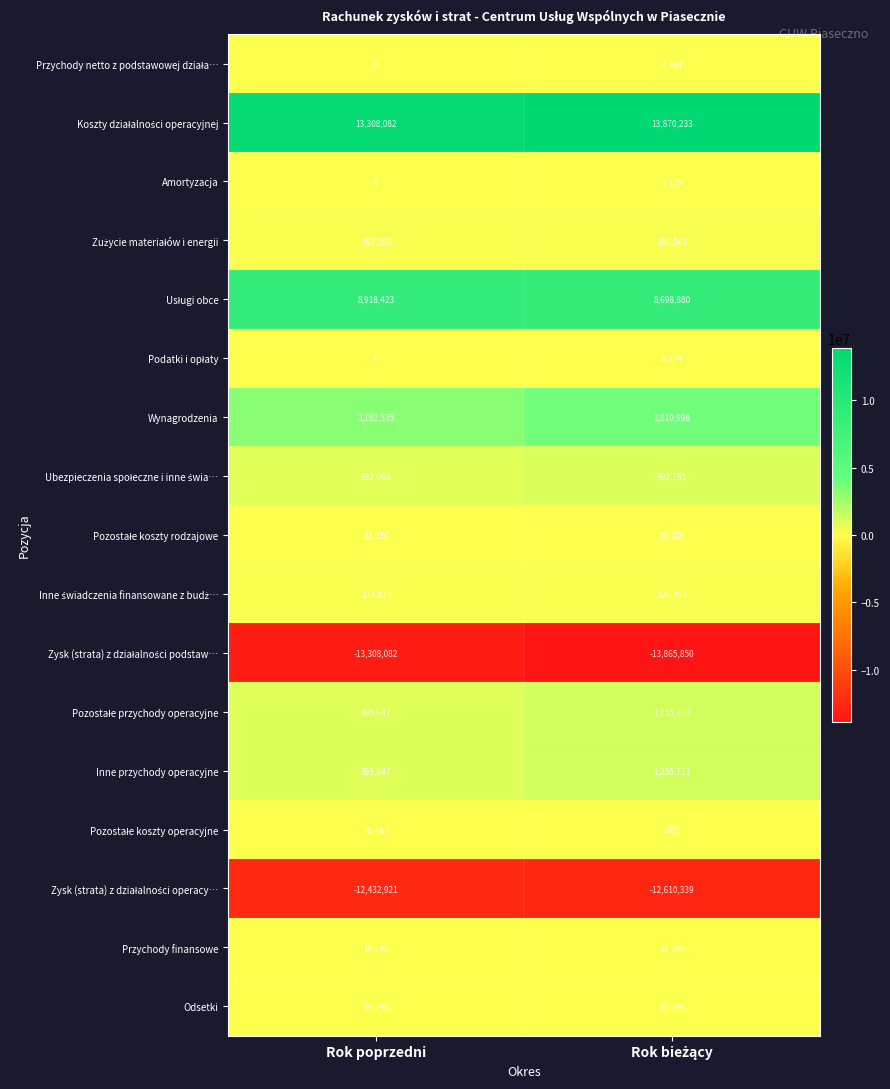

How many categories are shown in the chart?

2